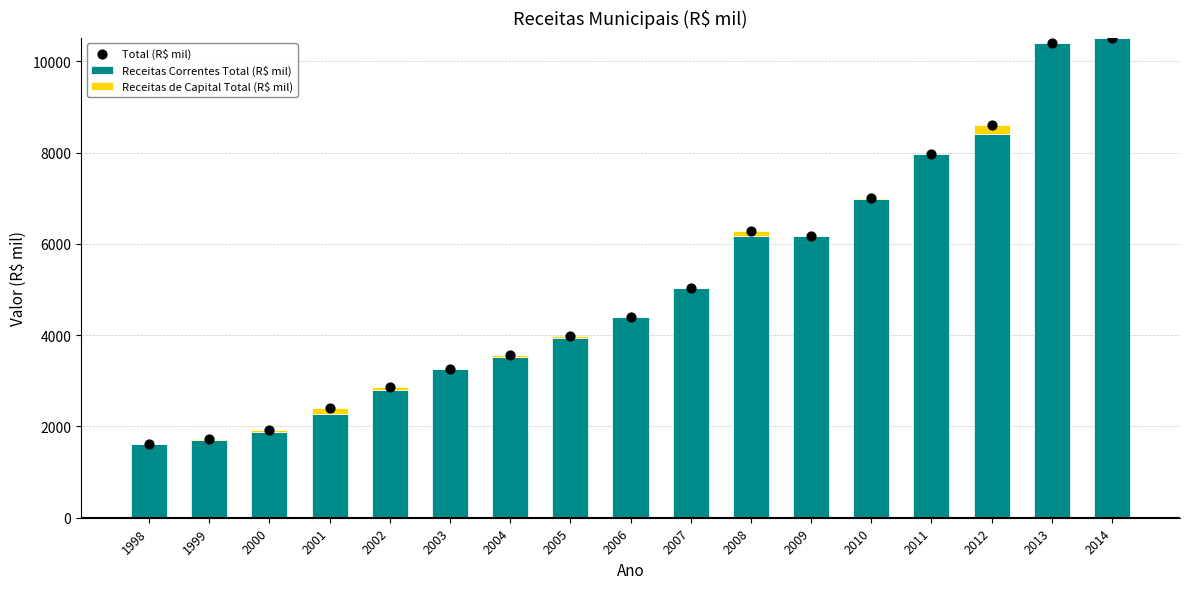

Which series reaches the maximum Y coordinate?

Receitas Correntes Total (R$ mil)